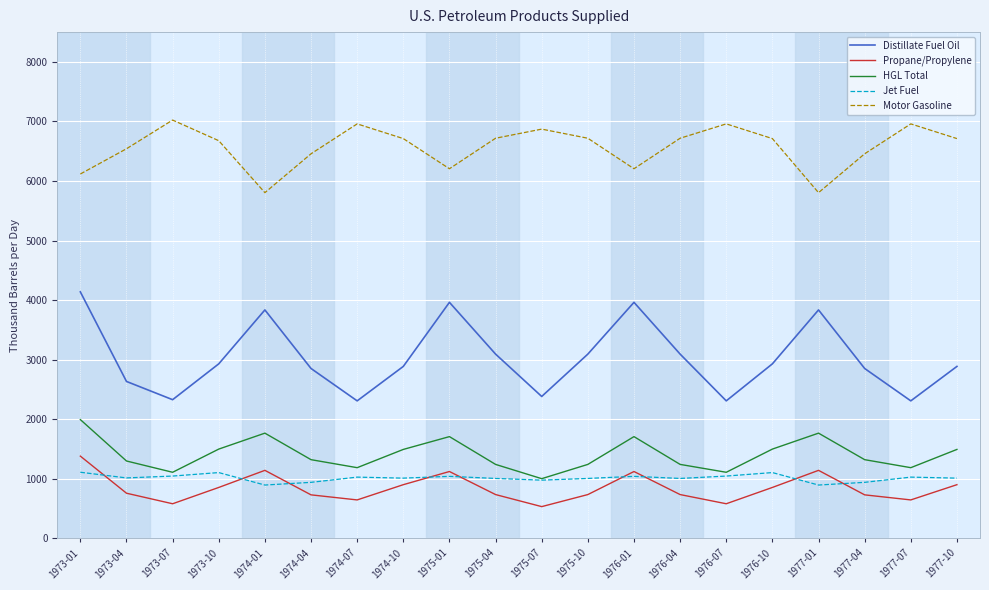

What position from the left is 1974-07?

7